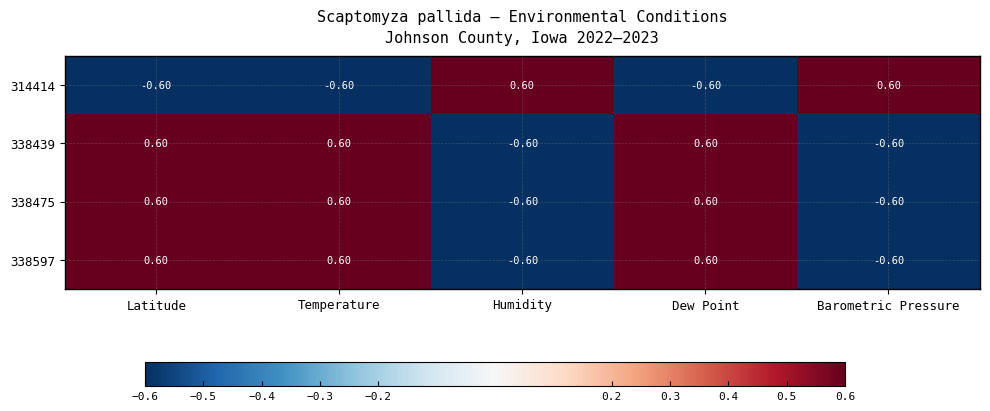

What is the total value across all series at Dew Point?

1.2